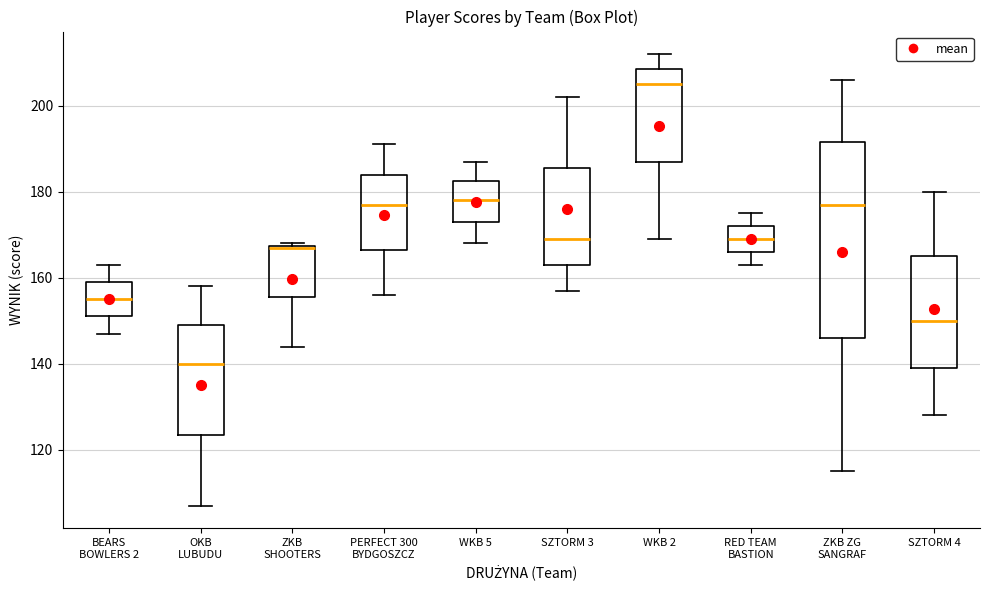

Reading left to right, transcribe this box plot: for each box, give where its median line is, the range the box spans, and where its two whiskers end, as read against the y-axis. The values are not printed on the chart, so give them approximately, as read against the axis.

BEARS BOWLERS 2: median 156, box 152 to 160, whiskers 148 to 164
OKB LUBUDU: median 140, box 124 to 150, whiskers 108 to 158
ZKB SHOOTERS: median 168, box 156 to 168, whiskers 144 to 168
PERFECT 300 BYDGOSZCZ: median 178, box 166 to 184, whiskers 156 to 192
WKB 5: median 178, box 174 to 182, whiskers 168 to 188
SZTORM 3: median 170, box 164 to 186, whiskers 158 to 202
WKB 2: median 206, box 188 to 208, whiskers 170 to 212
RED TEAM BASTION: median 170, box 166 to 172, whiskers 164 to 176
ZKB ZG SANGRAF: median 178, box 146 to 192, whiskers 116 to 206
SZTORM 4: median 150, box 140 to 166, whiskers 128 to 180